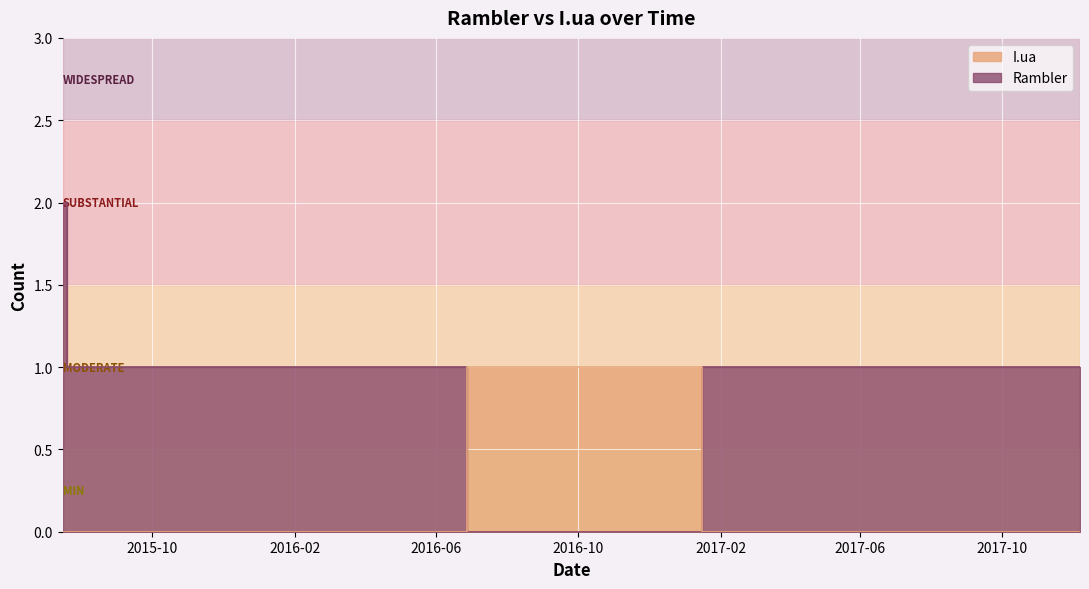

Is it true that I.ua equals 0 at 2016-03-04?

True